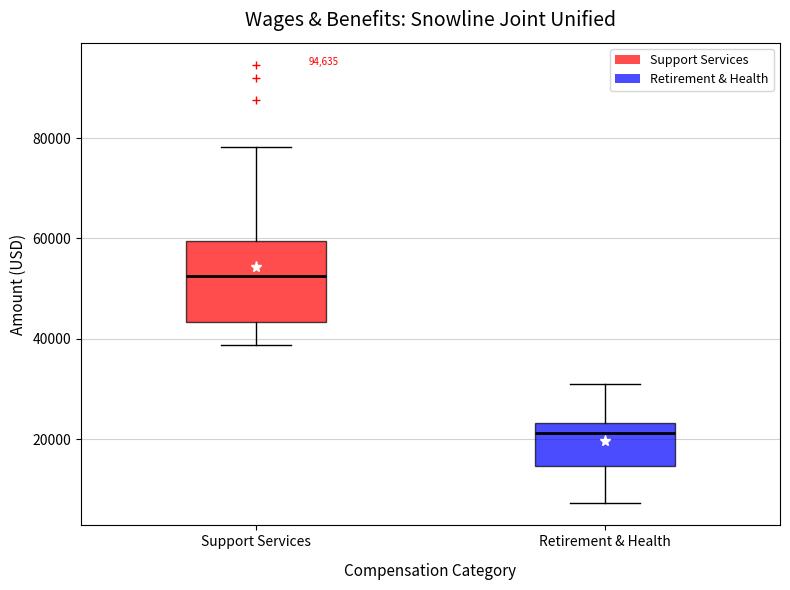

Which box has the highest median line?

Support Services